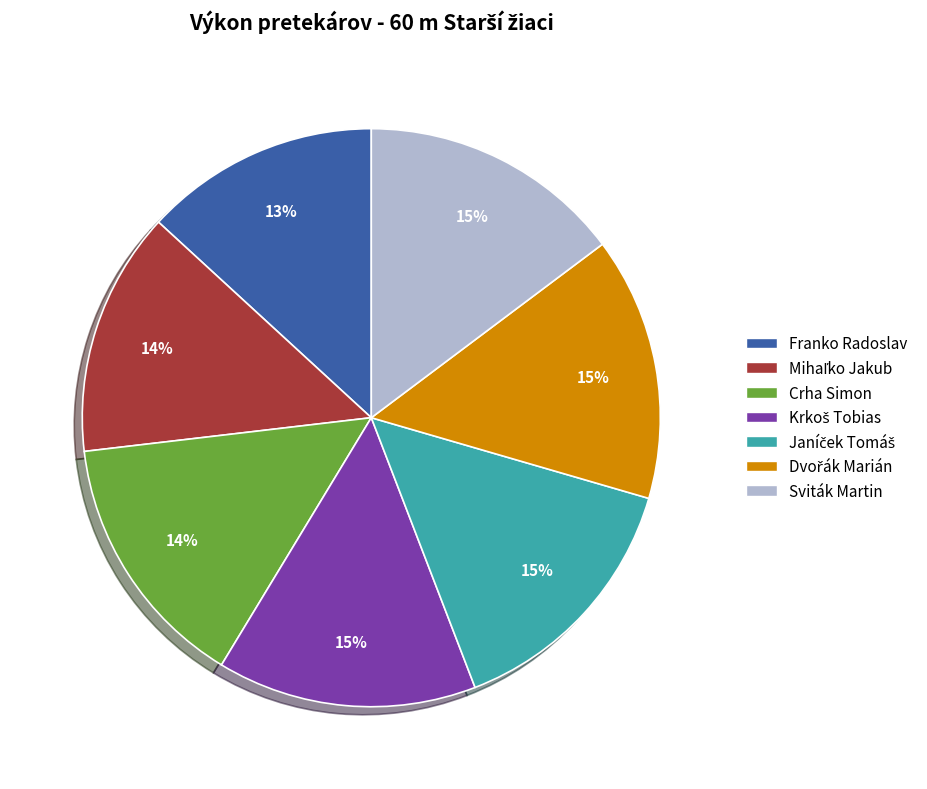

Is it true that Sviták Martin is 15% of the pie?

True